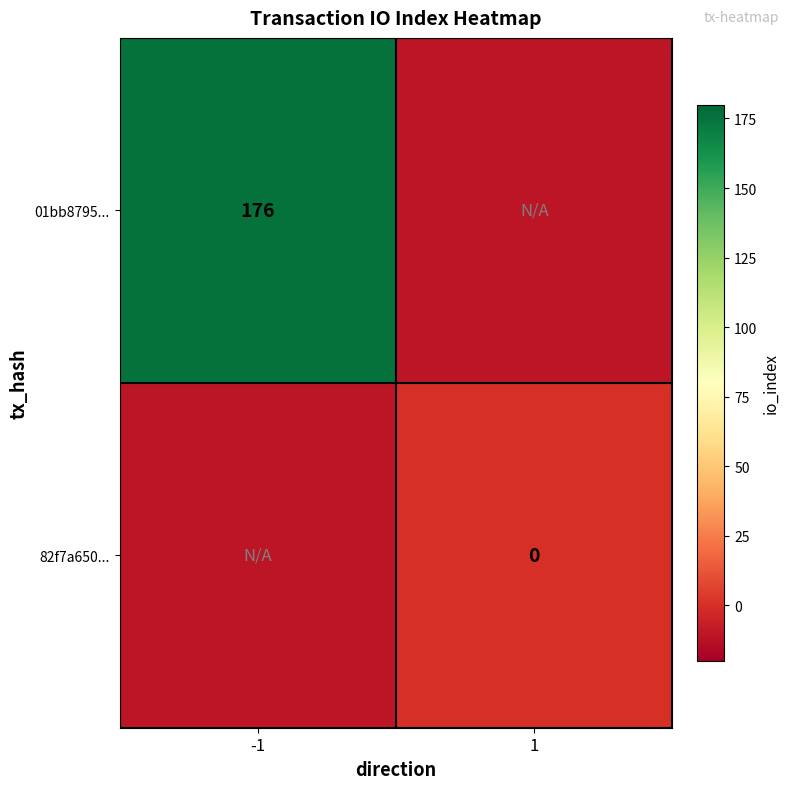

The value of 01bb8795... at -1 is 176. True or false?

True